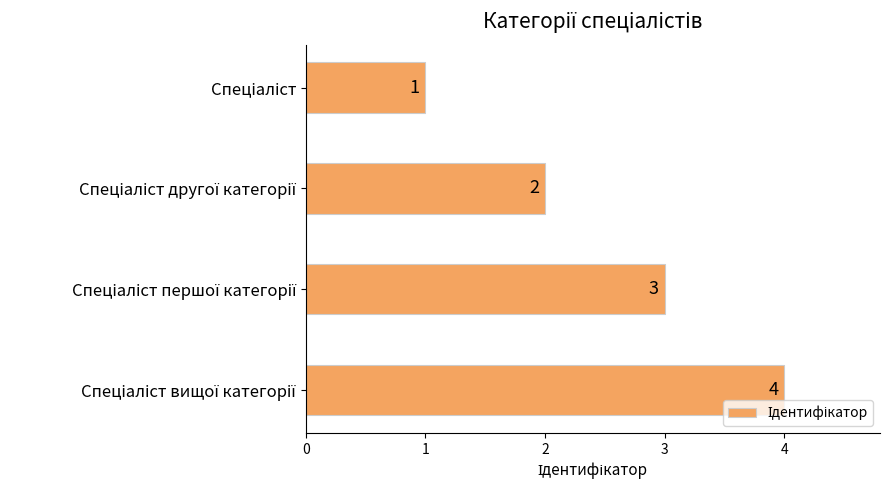

How many categories are shown in the chart?

4